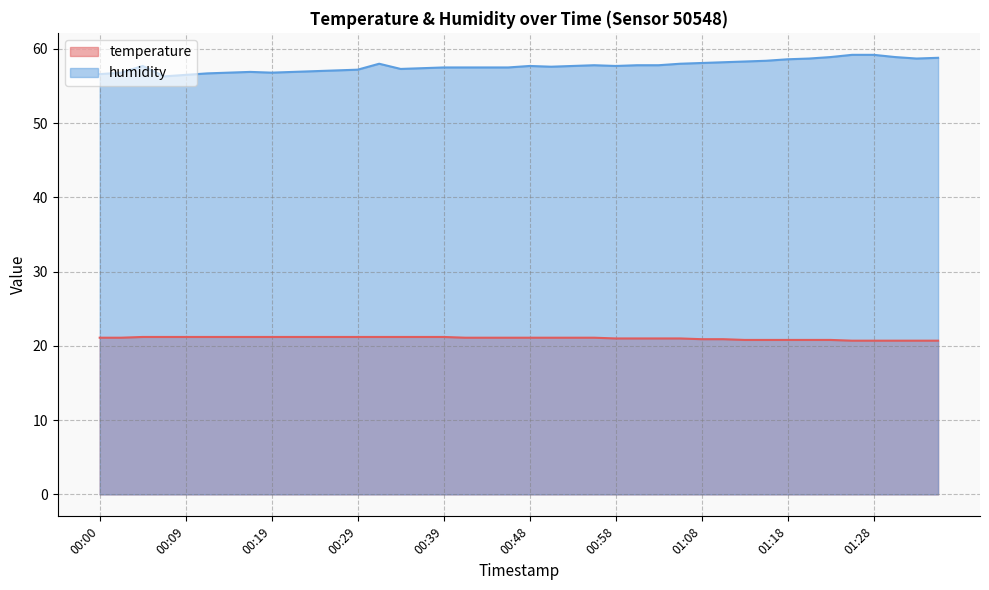

What value does the humidity series have at 00:07?

56.3